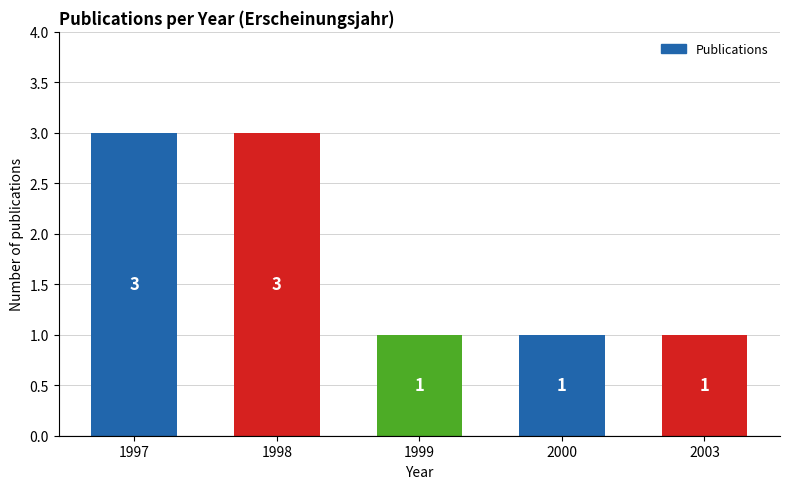

How many distinct data groups are displayed?

1